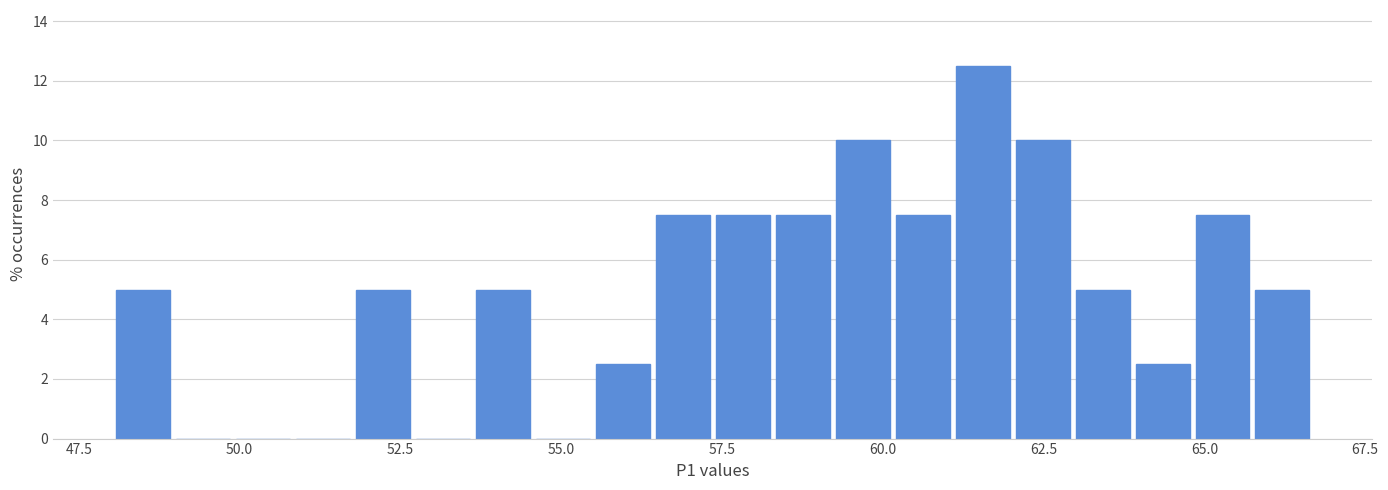

Around what value on the x-axis is the tallest bar? Give the approximate position of its centre, as read against the axis.

61.5